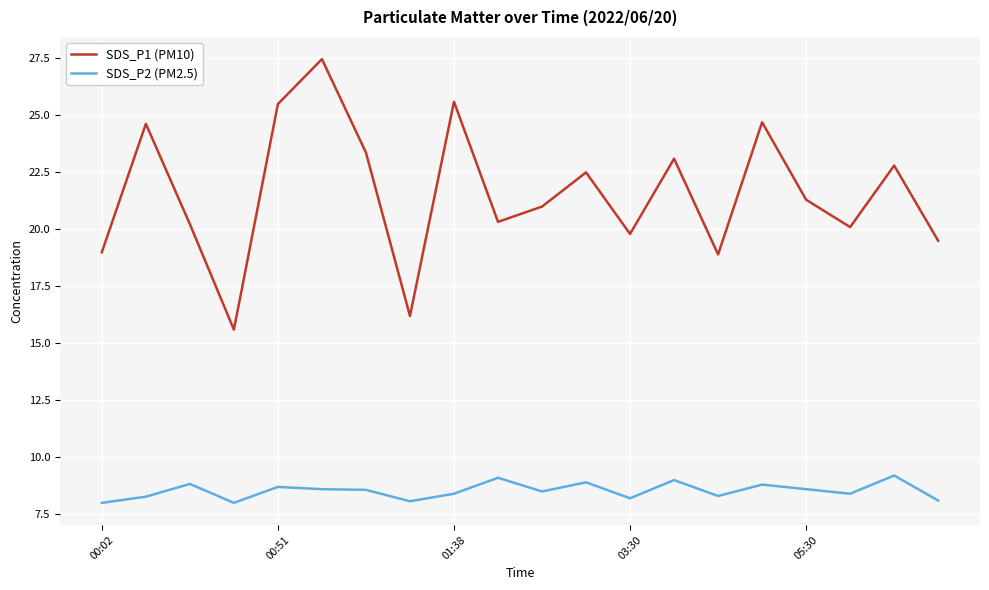

Which series has the largest total across all categories?

SDS_P1 (PM10)